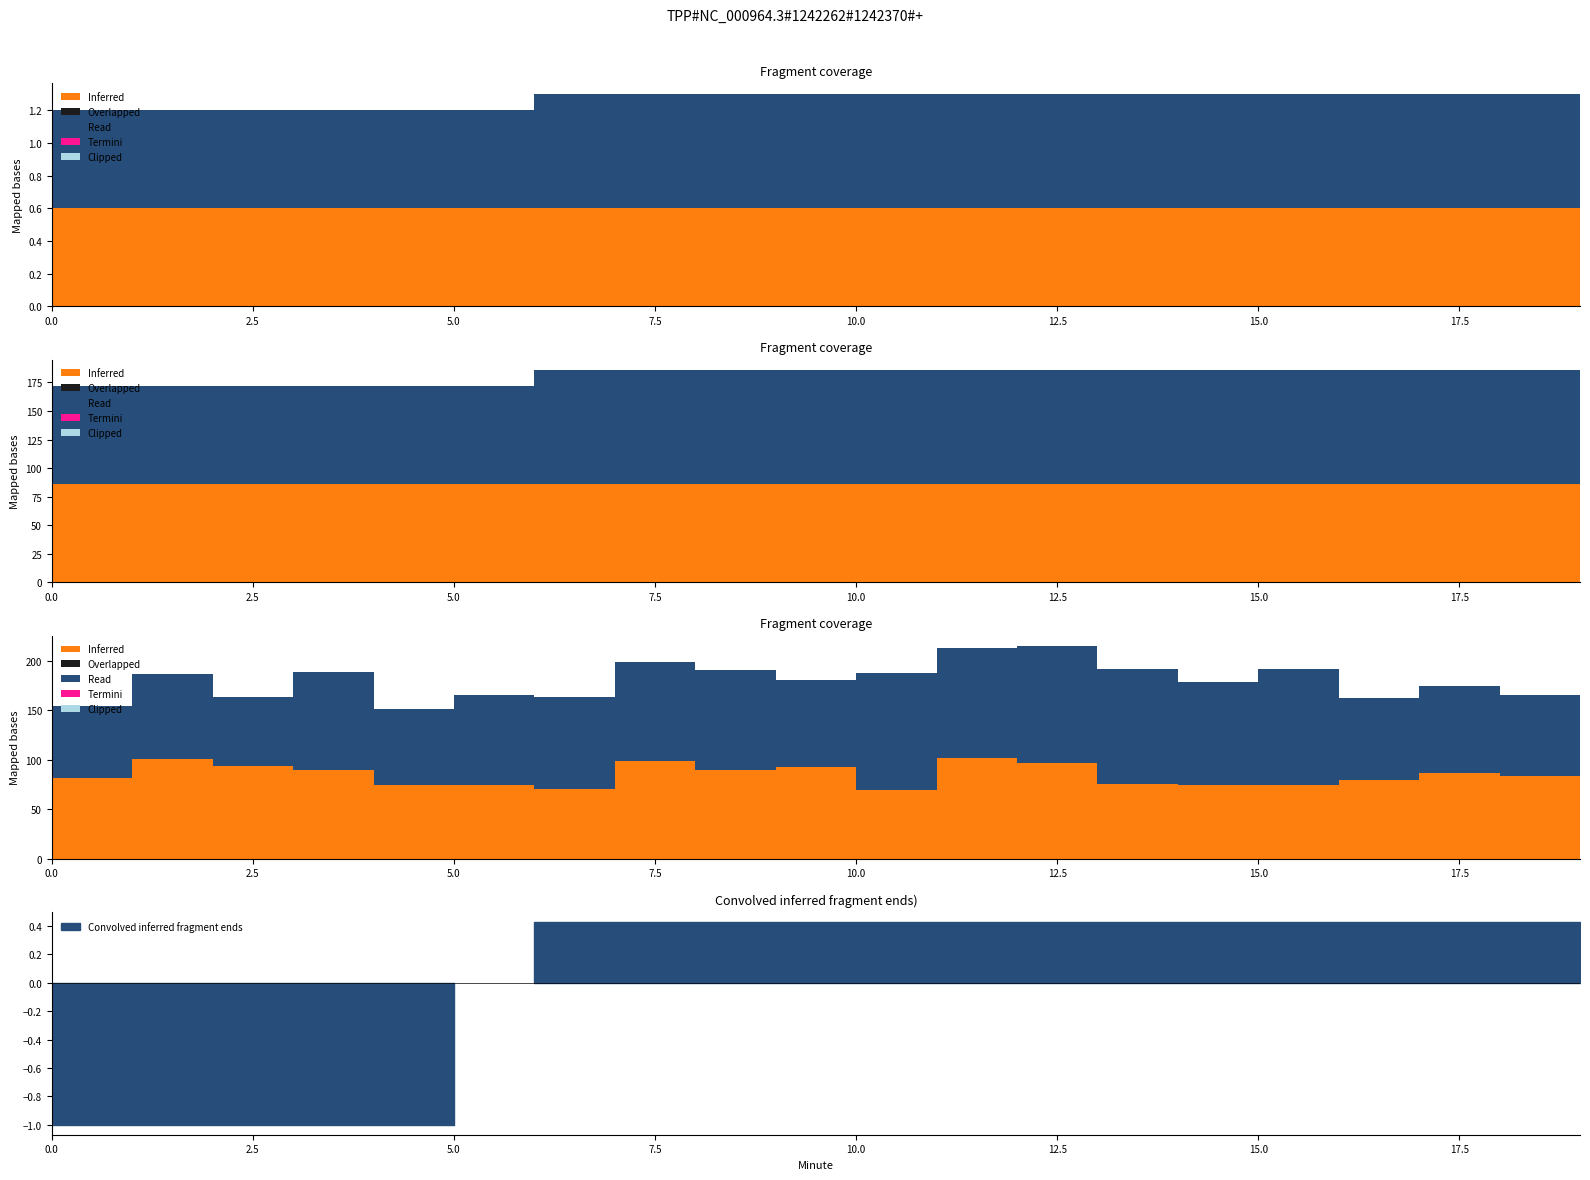

True or false: Overlapped and Inferred cross at least once.

False